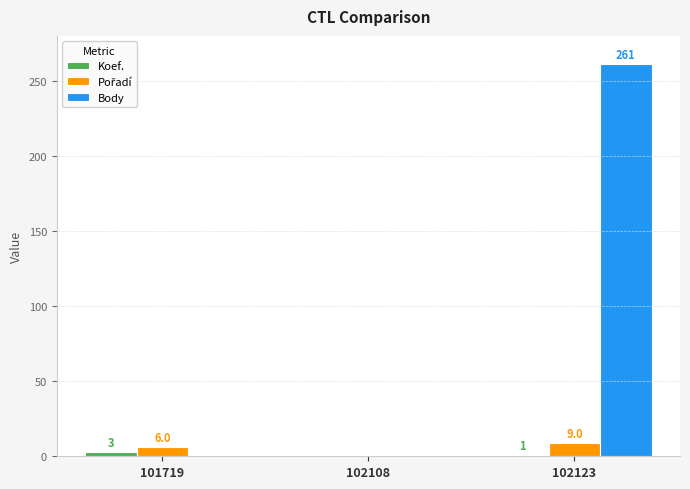

What is the sum of the Body values at 102108 and 102123?

261